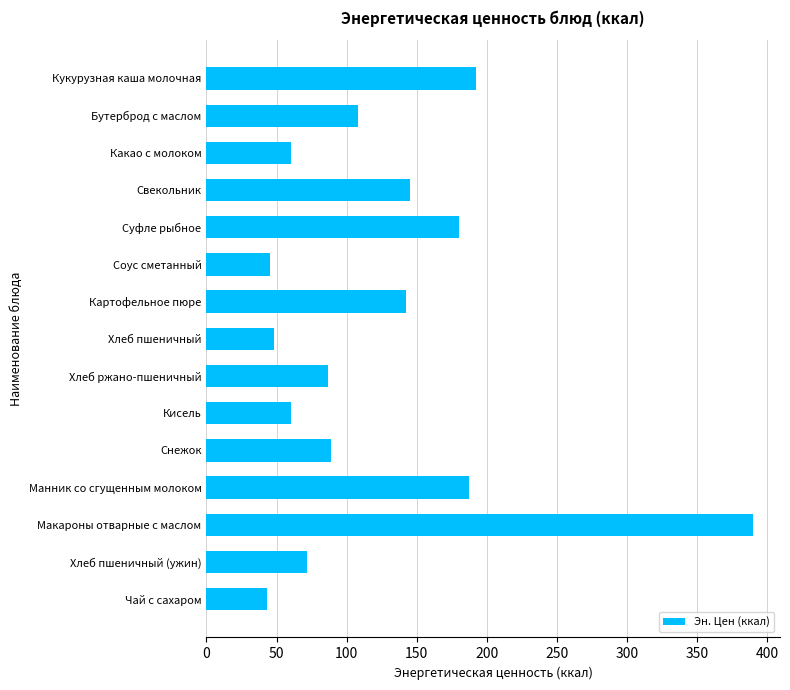

What is the sum of the values at Соус сметанный and Чай с сахаром?

88.0